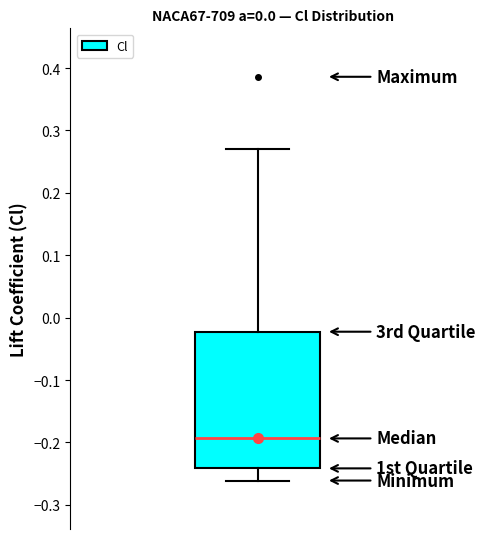

Transcribe this box plot: give where the median line is, the range the box spans, and where the two whiskers end, as read against the y-axis. The values are not printed on the chart, so give them approximately, as read against the axis.

median -0.19, box -0.24 to -0.02, whiskers -0.26 to 0.27